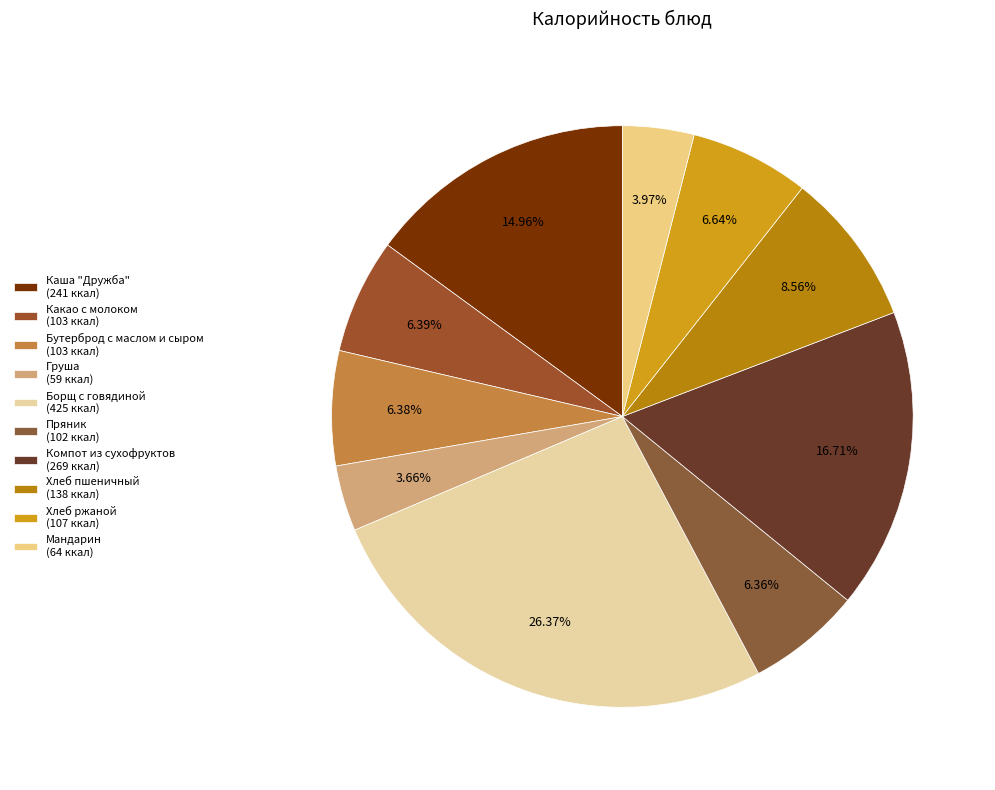

To the nearest percent, what is the difference between the largest and smallest slice percentages?

23%